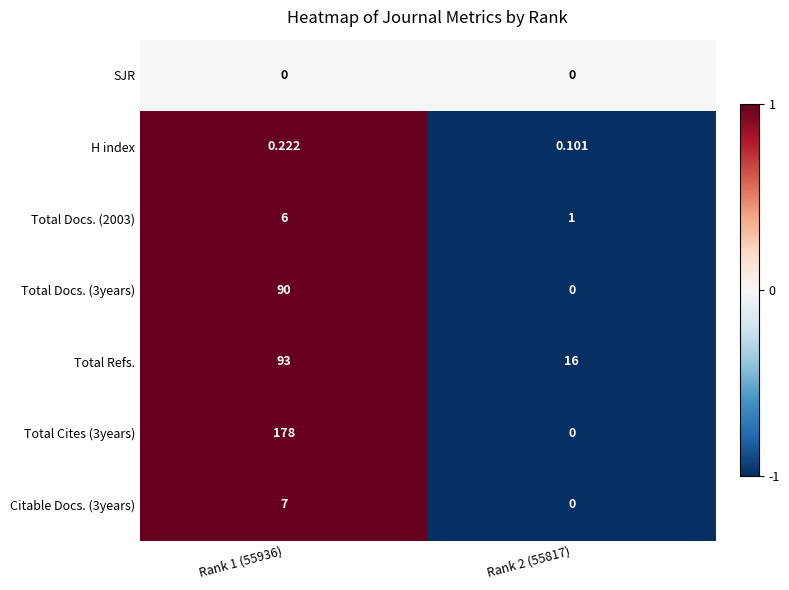

How many values in the Total Cites (3years) series are below 178?

1